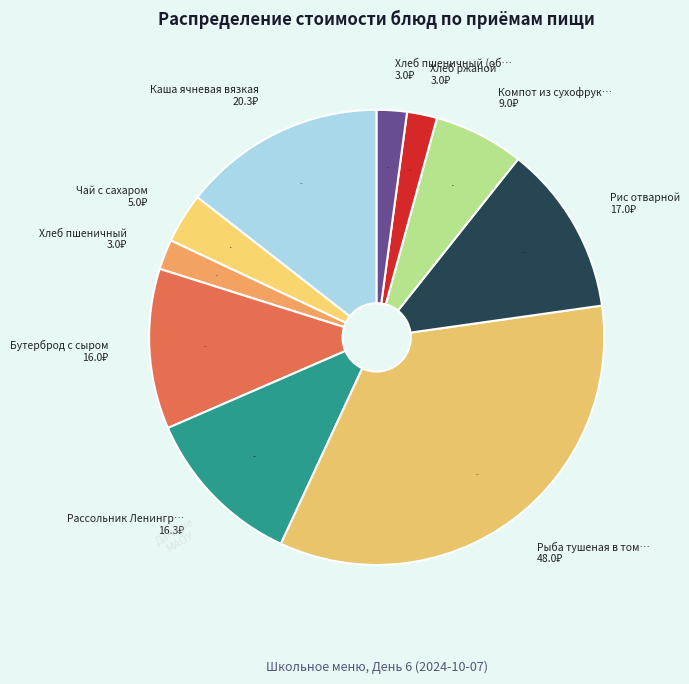

Count the number of slices in the pie.

10